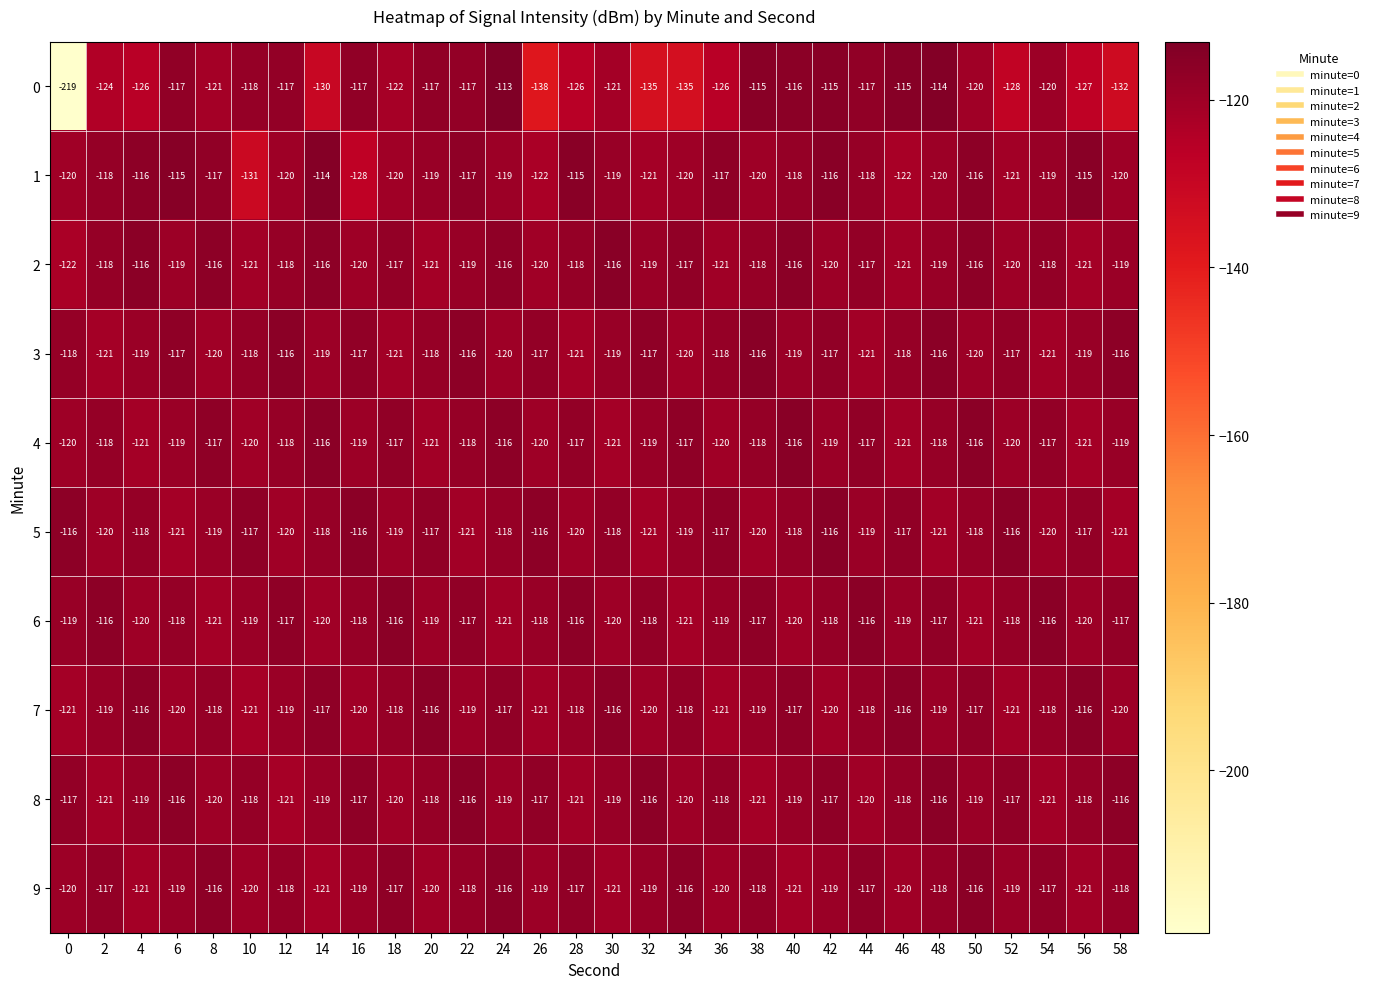

The 5 series shows -117 at 56. True or false?

True